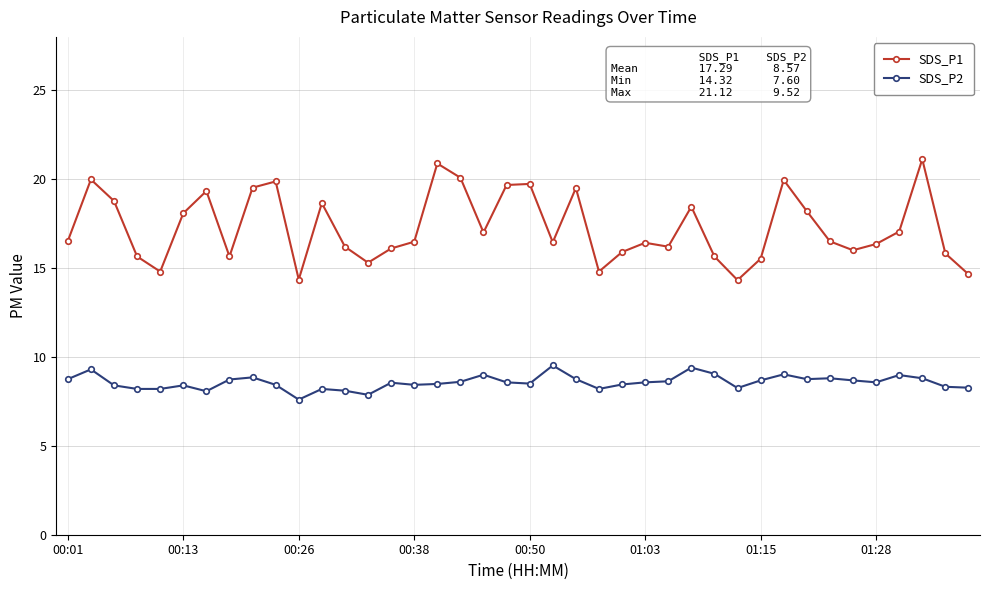

True or false: SDS_P2 has more than 0 interior local peaks.

True